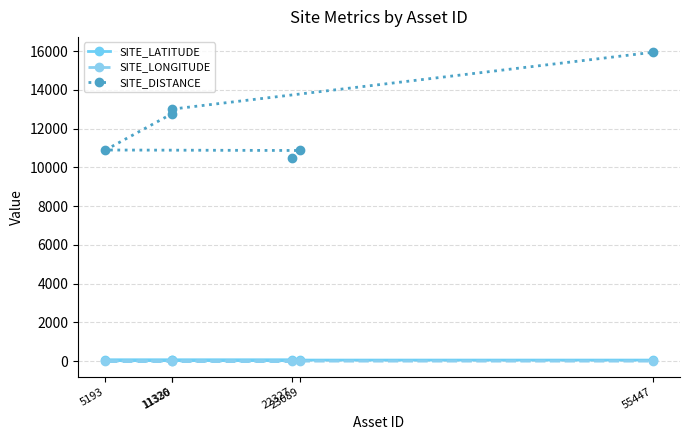

Does the chart display data point markers on the line(s)?

Yes